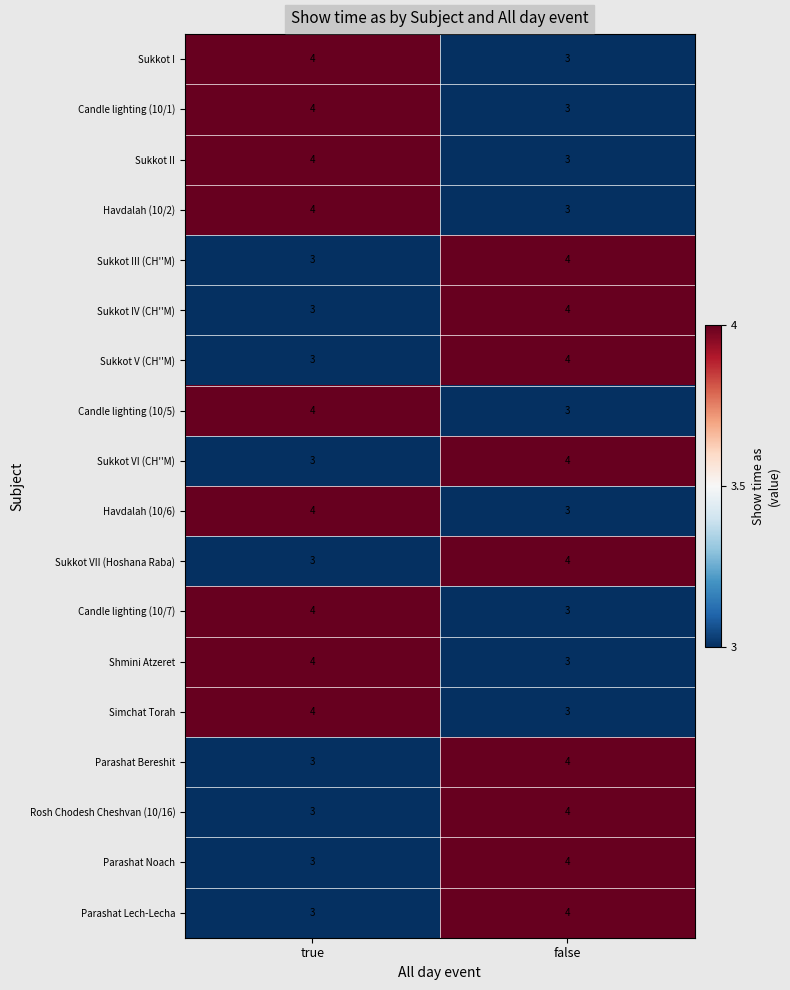

What is the lowest value of the Sukkot I series?

3